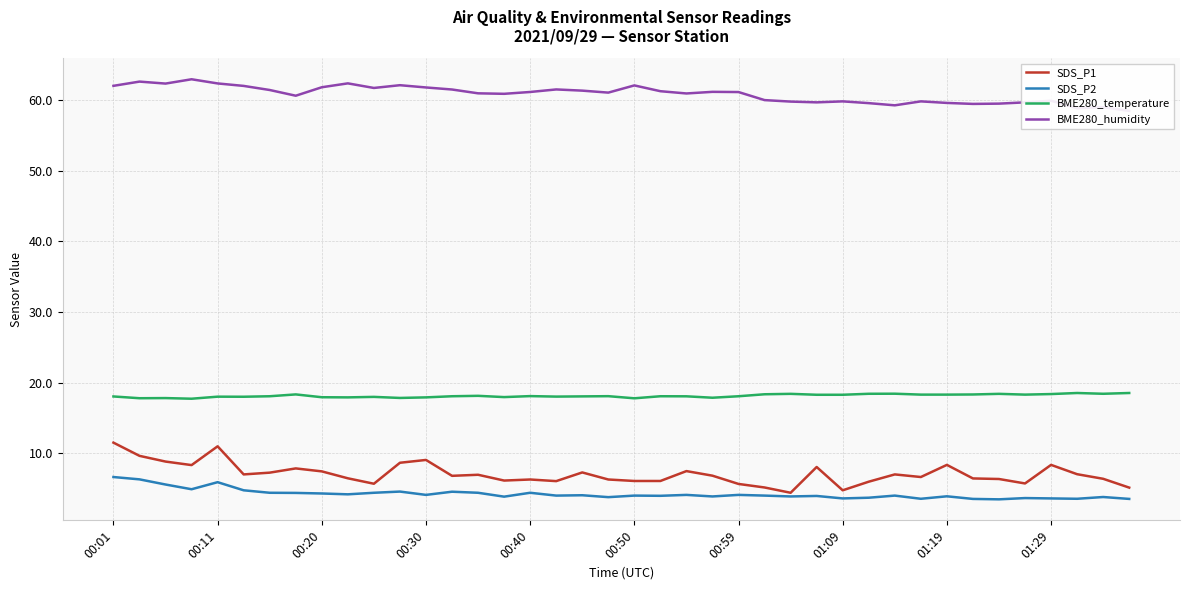

What is the sum of the SDS_P2 values at 38 and 15?

7.7